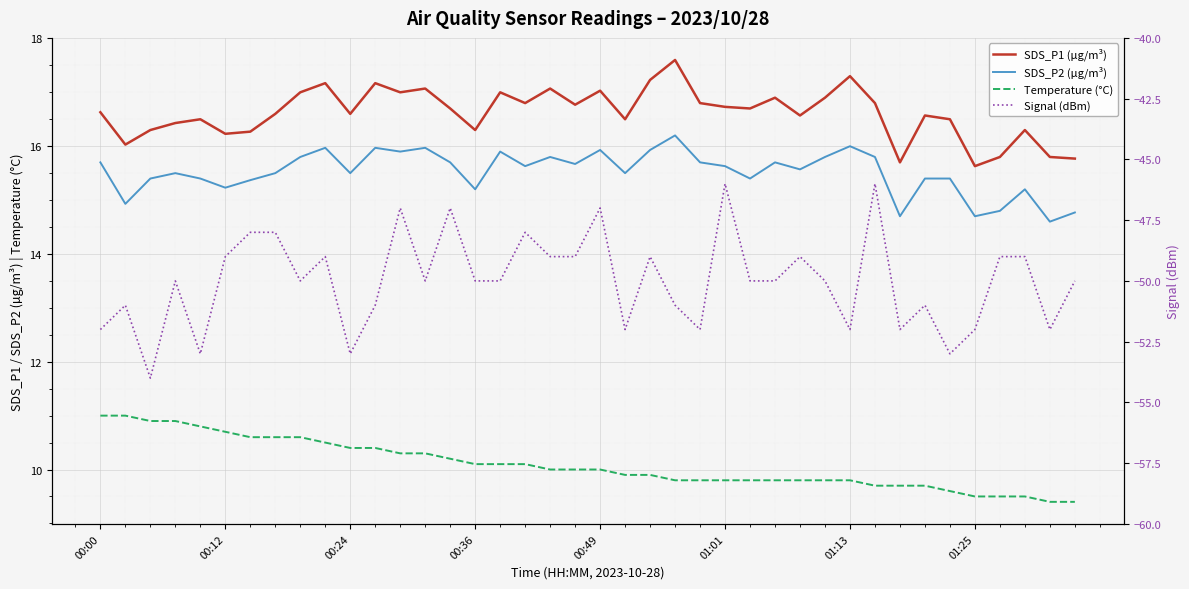

List the series in order of their peak value, highest first.

SDS_P1 (µg/m³), SDS_P2 (µg/m³), Temperature (°C), Signal (dBm)